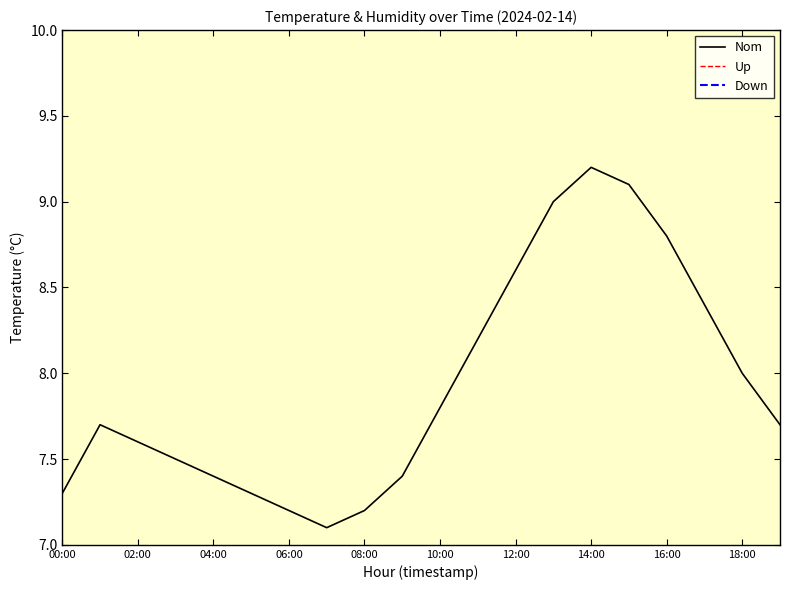

True or false: Nom and Up intersect in this chart.

False